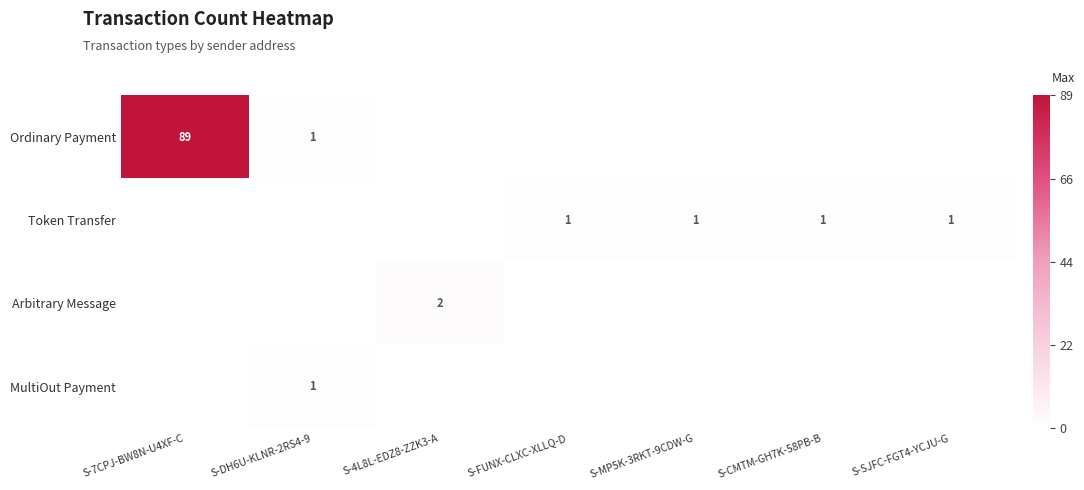

What is the difference between the highest and lowest values at S-SJFC-FGT4-YCJU-G?

1